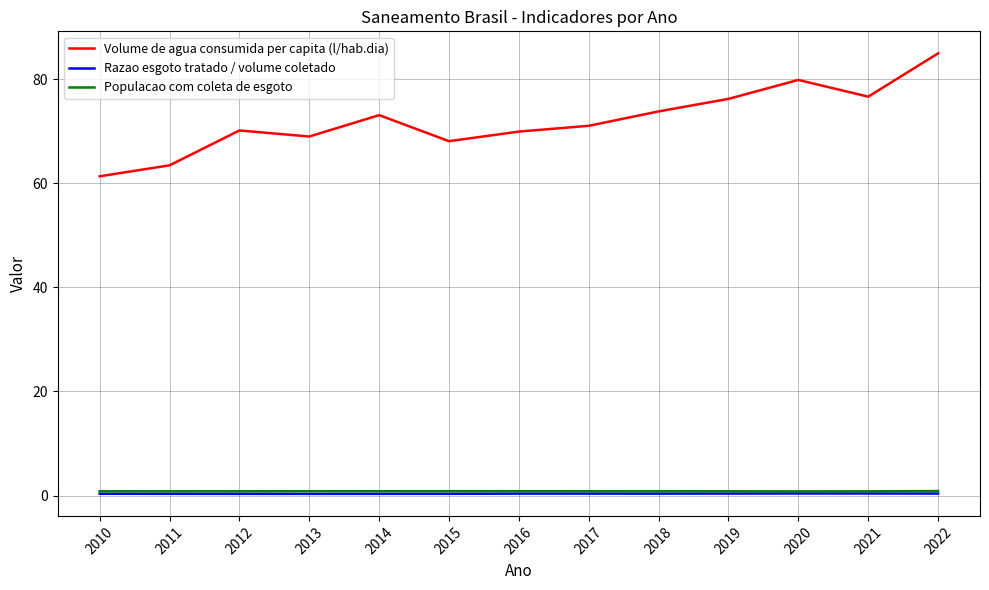

Which series has the largest total across all categories?

Volume de agua consumida per capita (l/hab.dia)